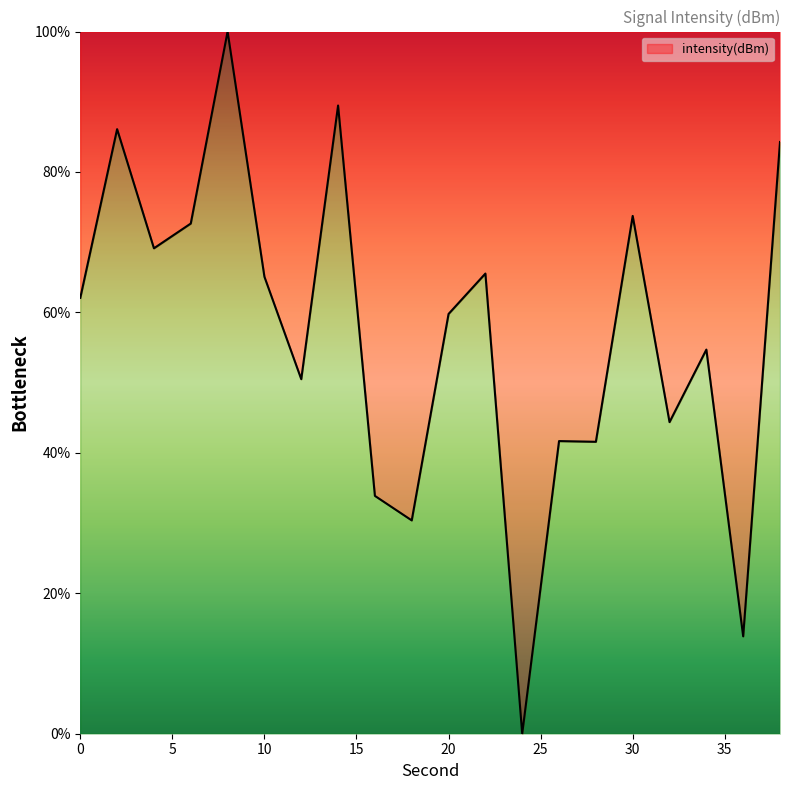

What is the greatest value displayed?

100.0